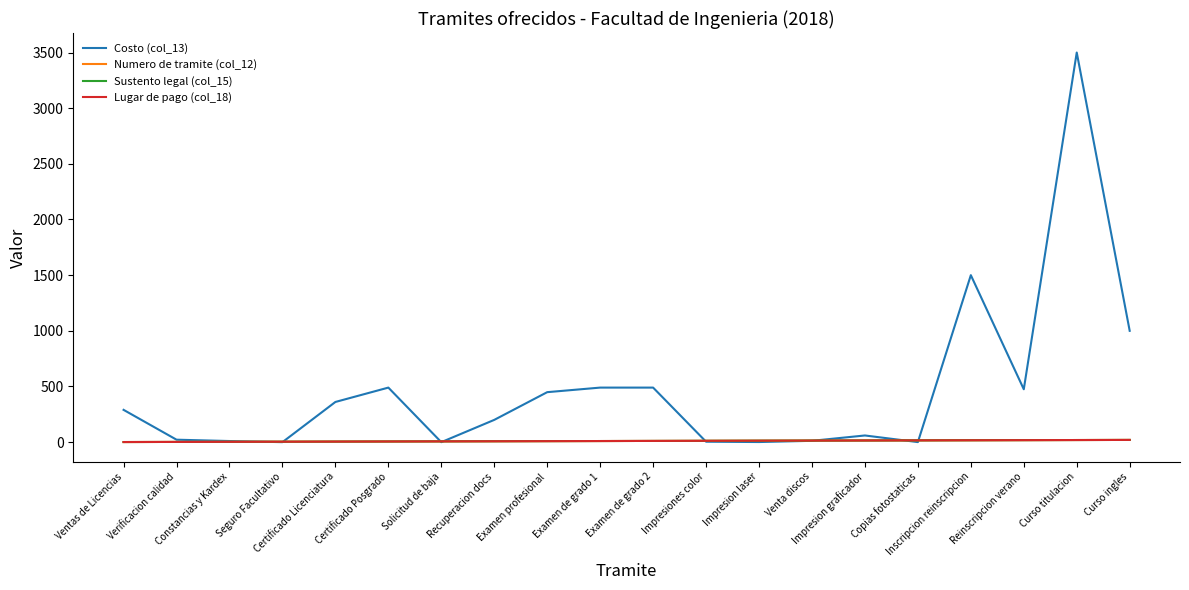

Does the chart have visible grid lines?

No